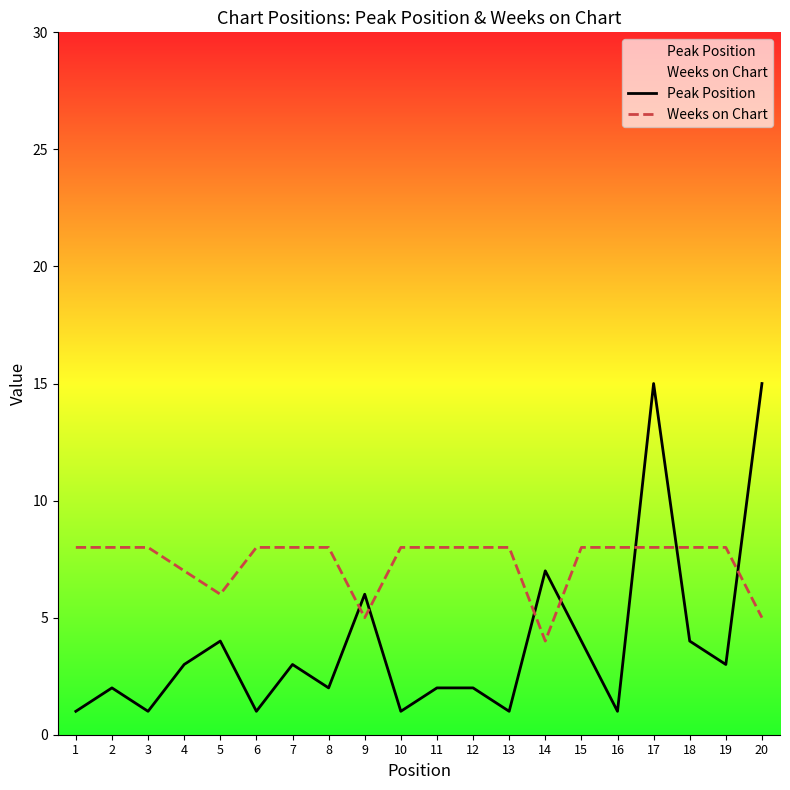

What is the difference between the maximum and minimum values in the Peak Position series?

14